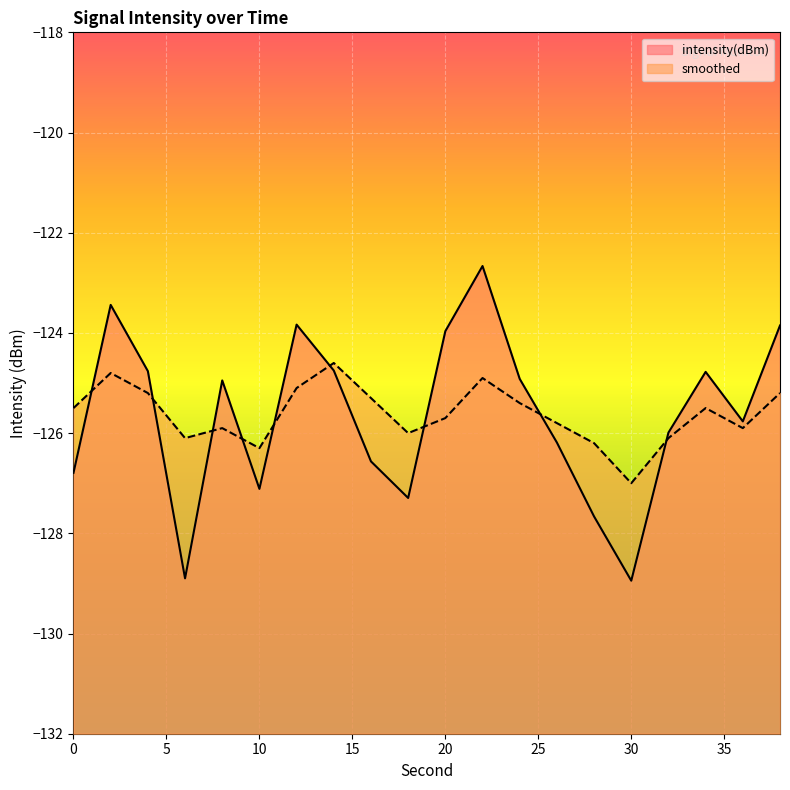

True or false: smoothed has a value of -209.1 at 6.

False